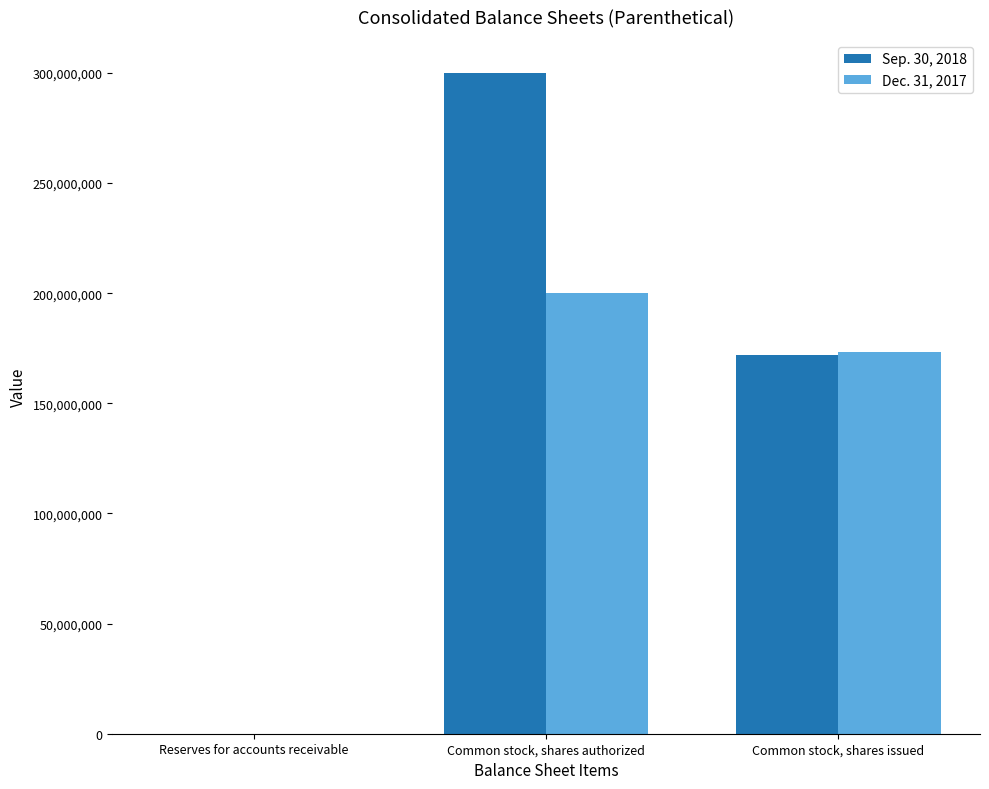

What is the average value of the Sep. 30, 2018 series?

157344500